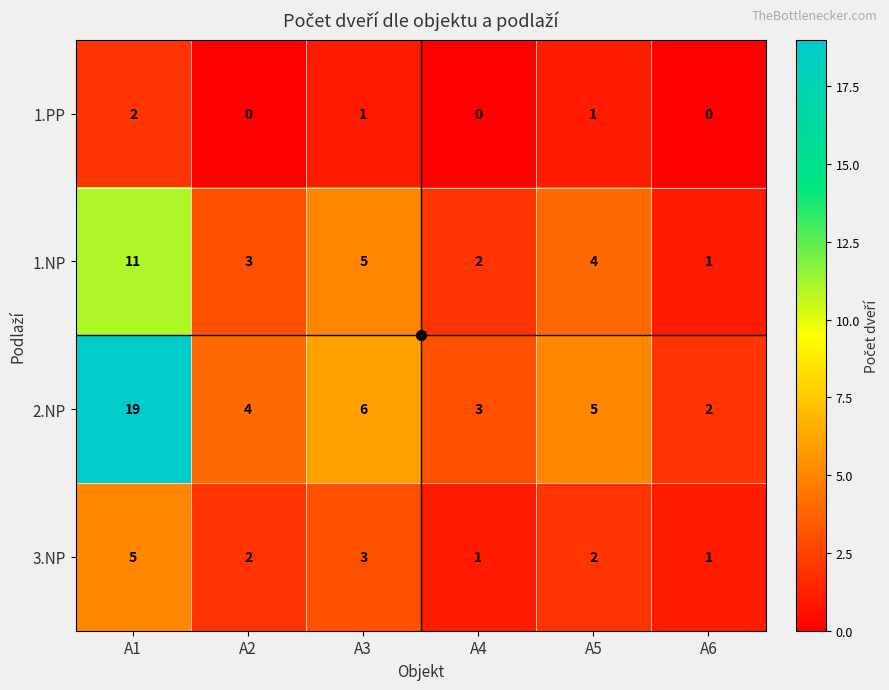

Where does the 1.PP series first go above 1?

A1